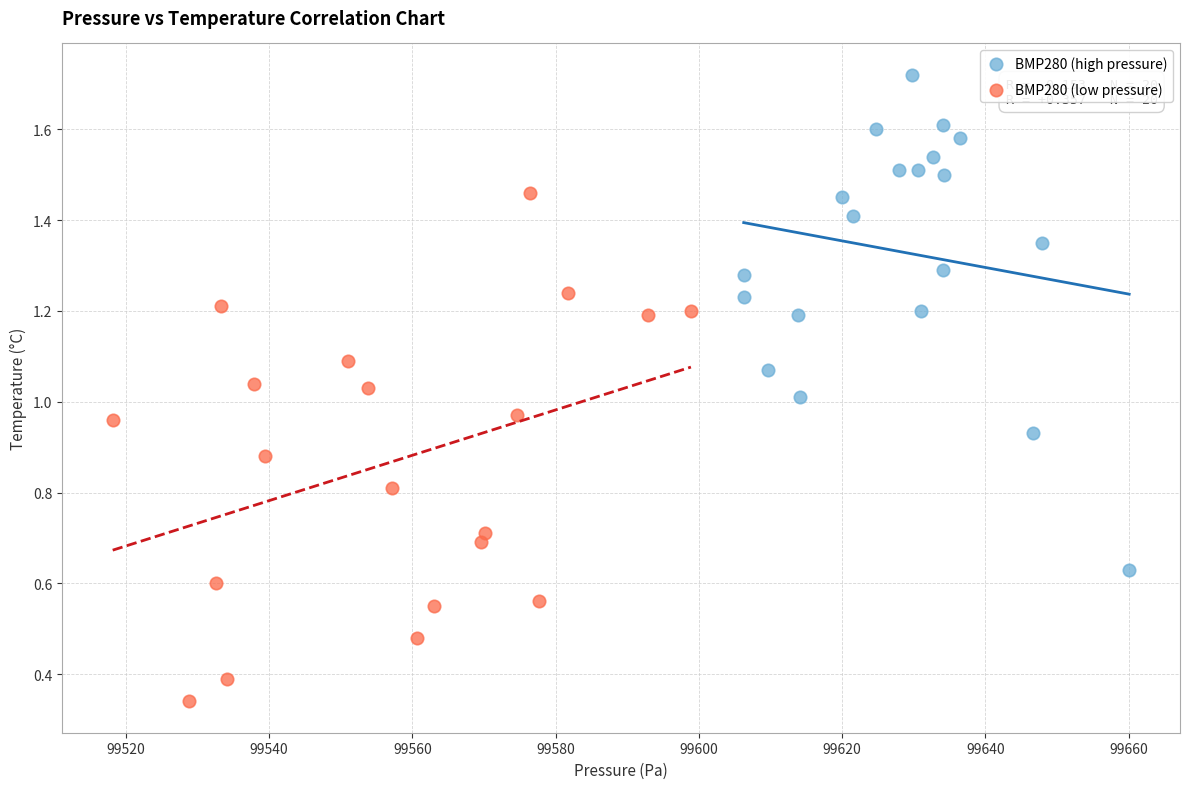

Which series contains the highest Y value?

BMP280 (high pressure)